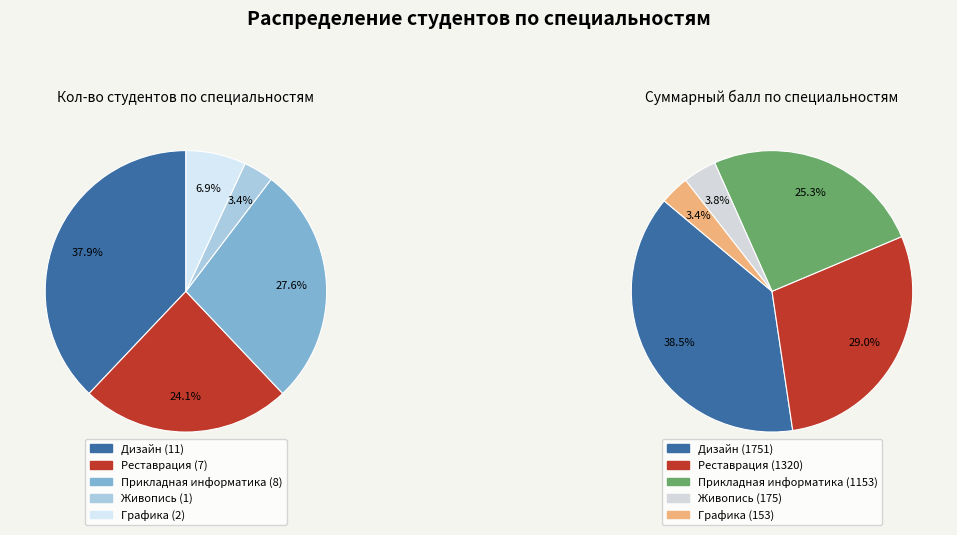

Is the sum of Реставрация and Прикладная информатика greater than half?

Yes